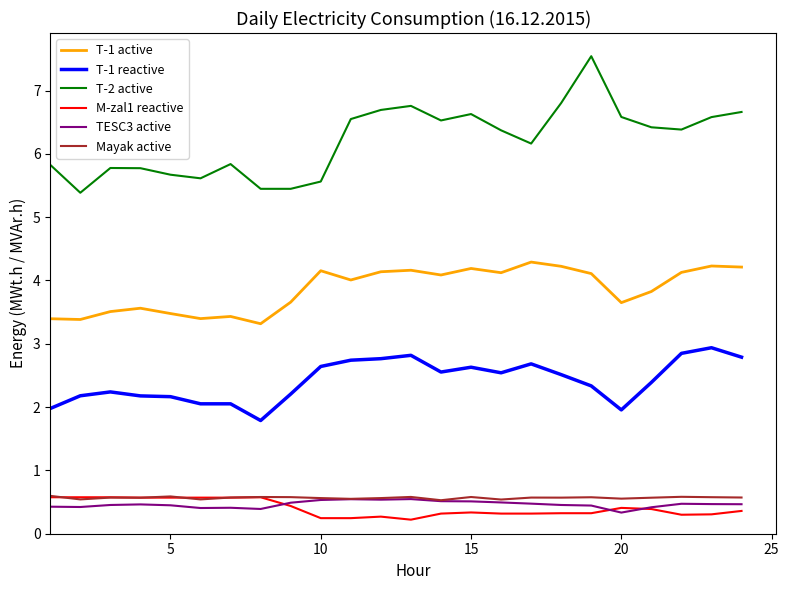

Which series has the largest total across all categories?

T-2 active